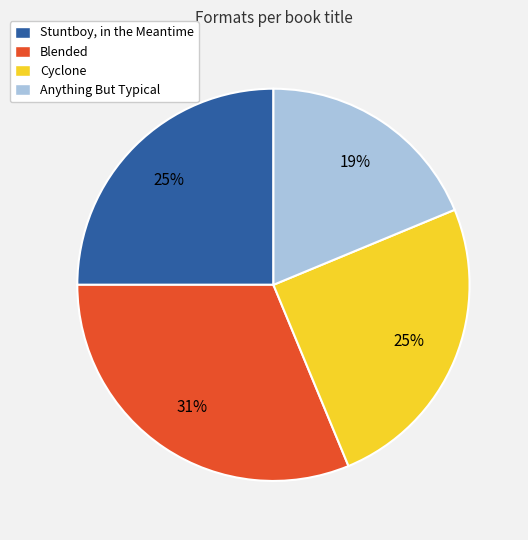

To the nearest percent, what portion does Anything But Typical represent?

19%